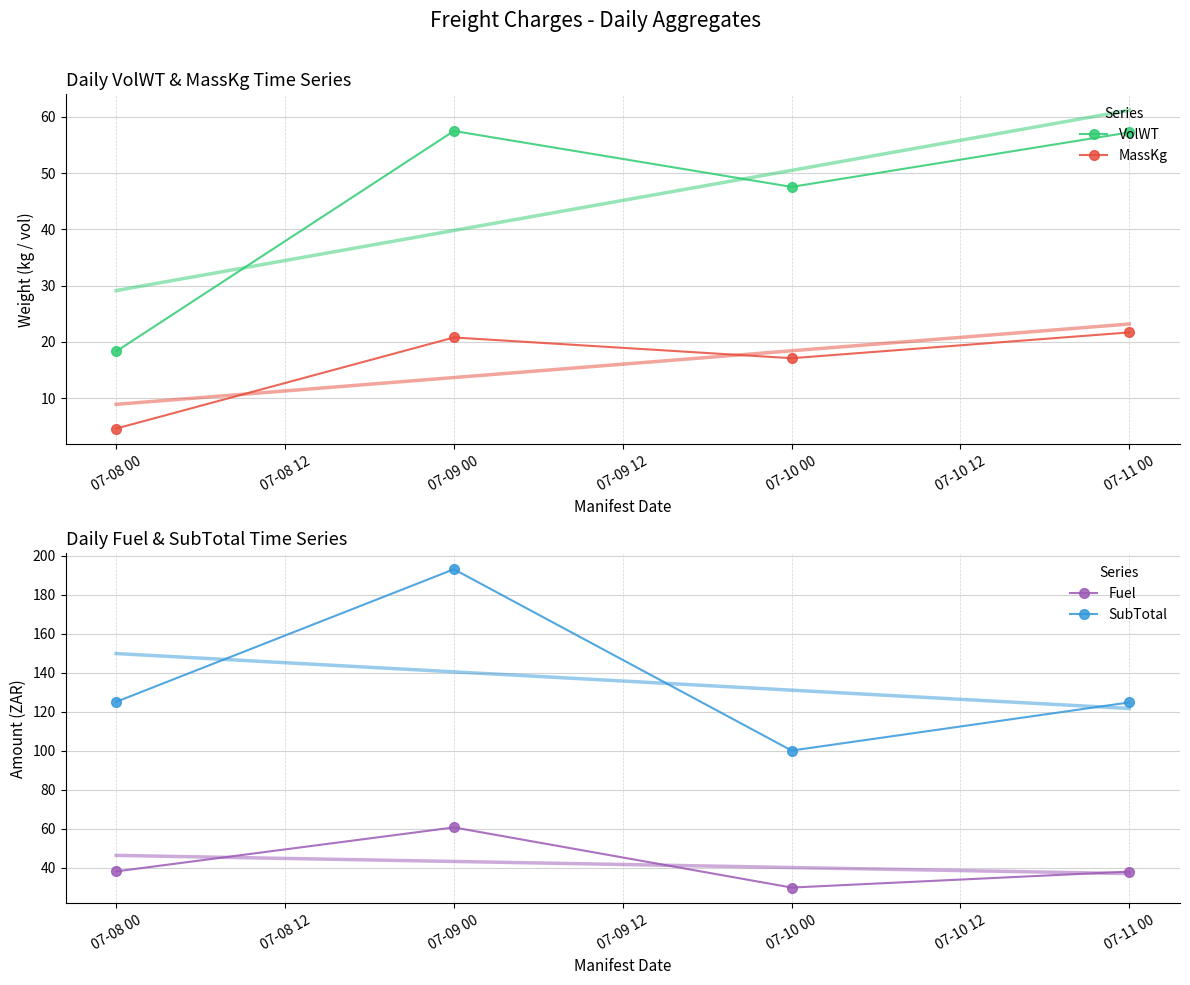

How many categories are shown in the chart?

4